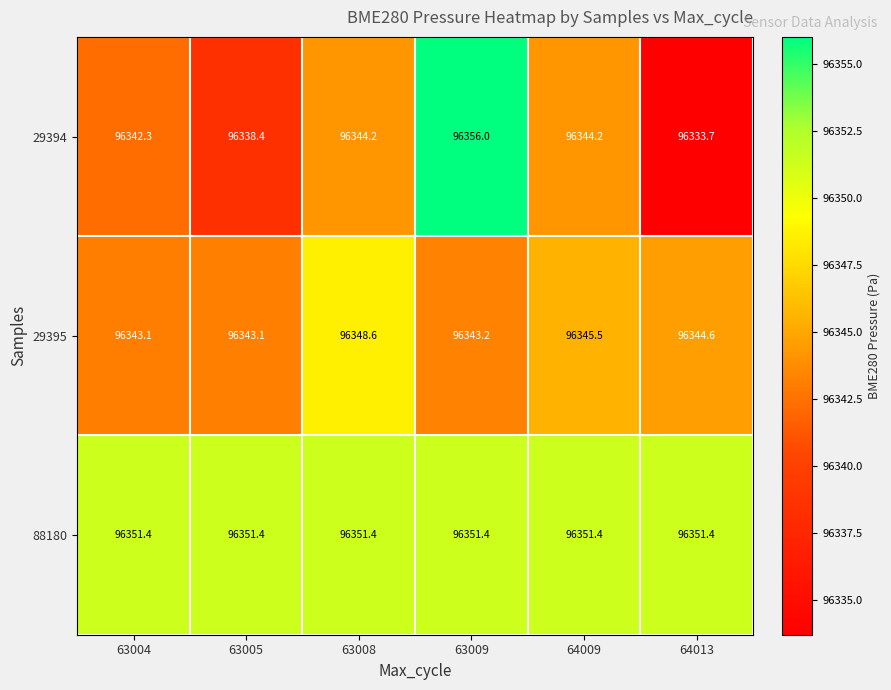

Read the 29395 value at 63005.

96343.1